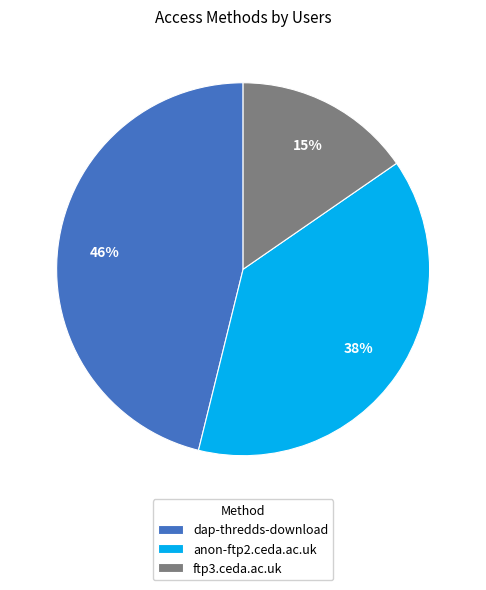

What is the largest slice in the pie chart?

dap-thredds-download